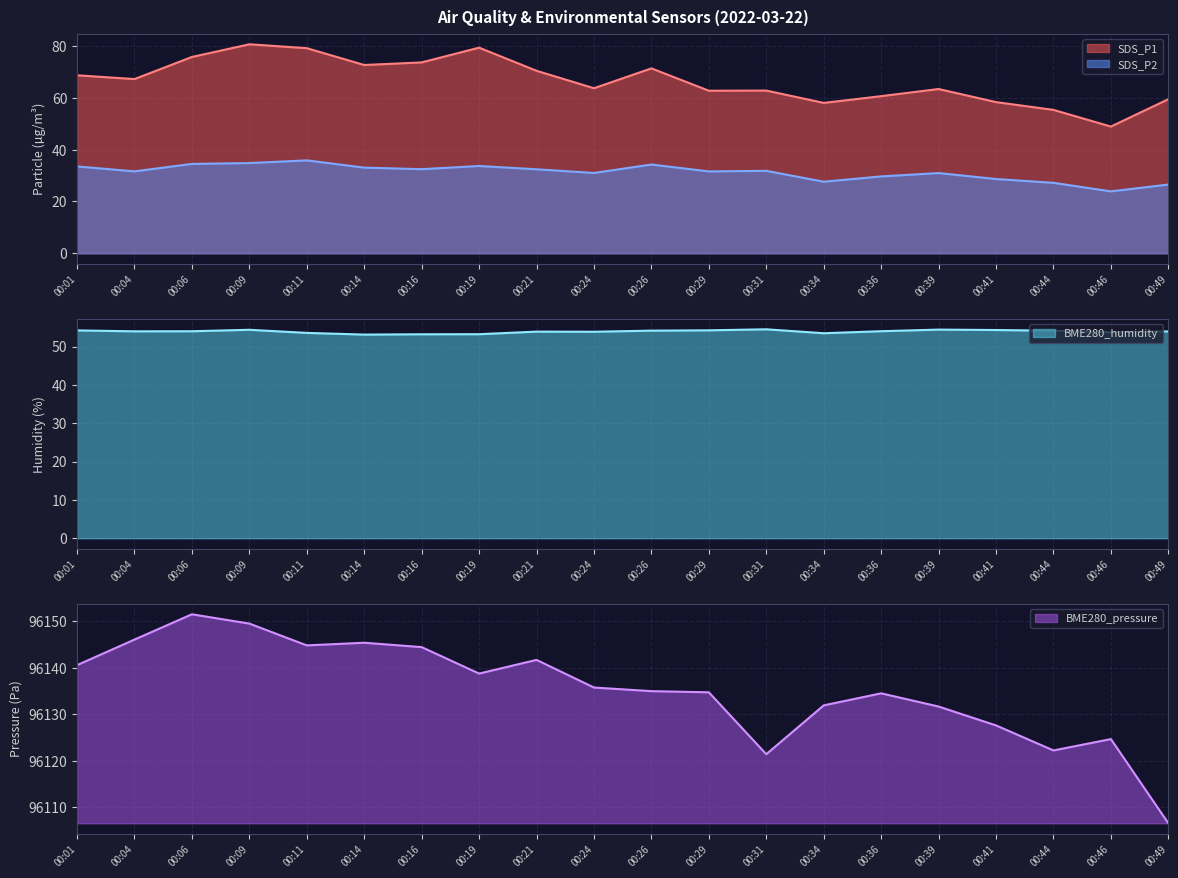

True or false: SDS_P1 and SDS_P2 intersect in this chart.

False